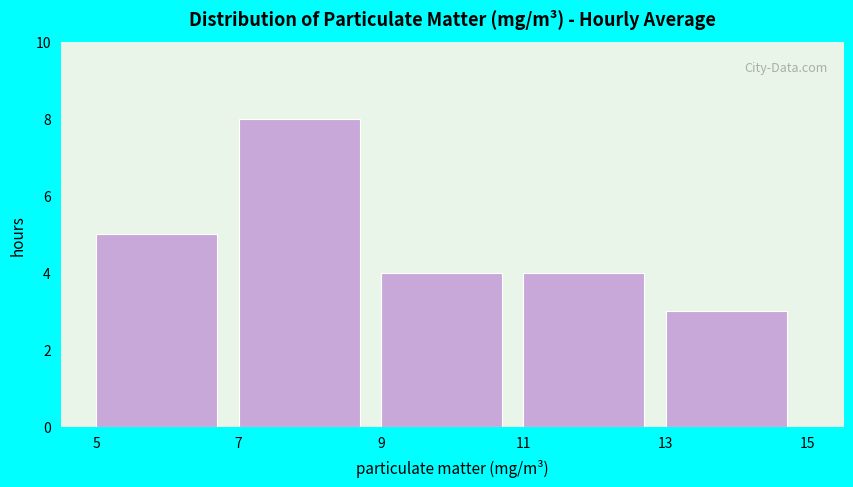

Which range on the x-axis has the tallest bar?

7 to 9